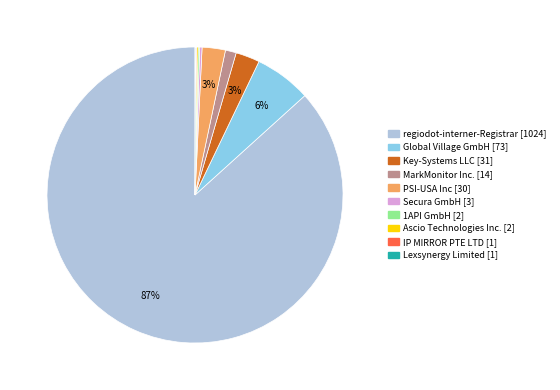

True or false: Key-Systems LLC accounts for 3% of the total.

True